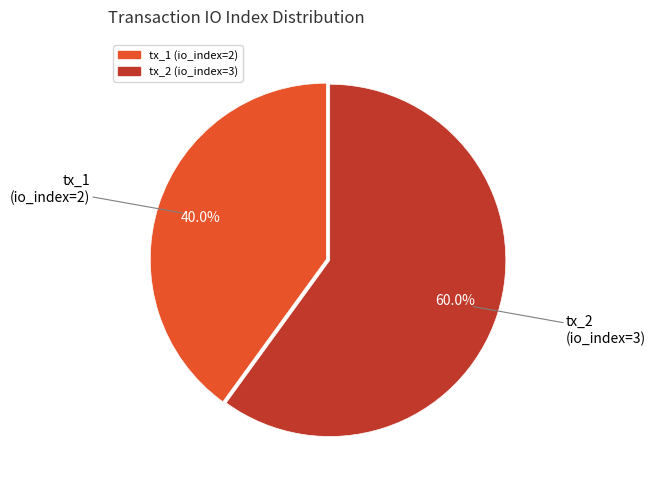

What is the smallest slice in the pie chart?

tx_1 (io_index=2)